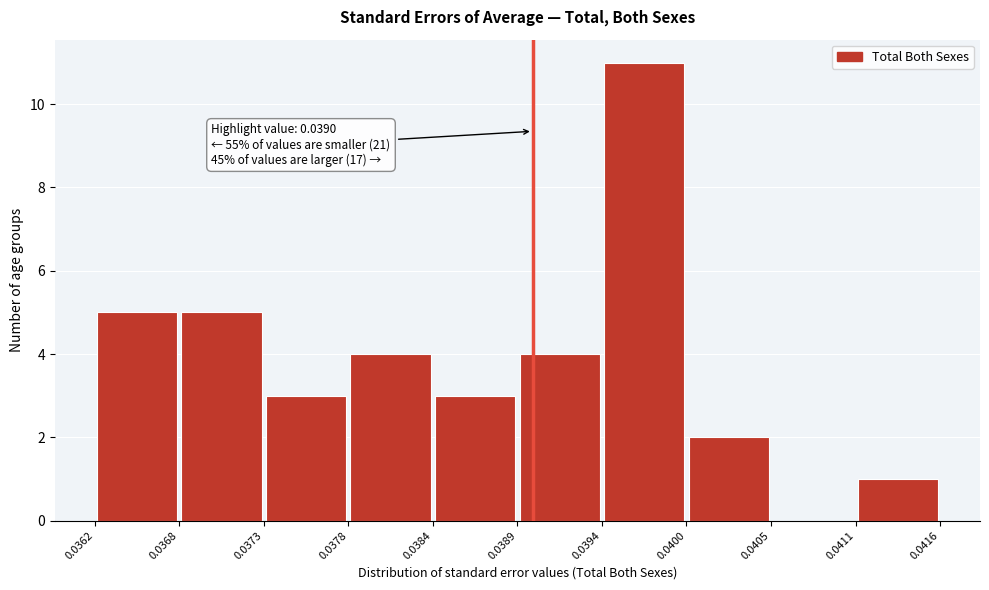

Which range on the x-axis has the tallest bar?

0.0394 to 0.0400